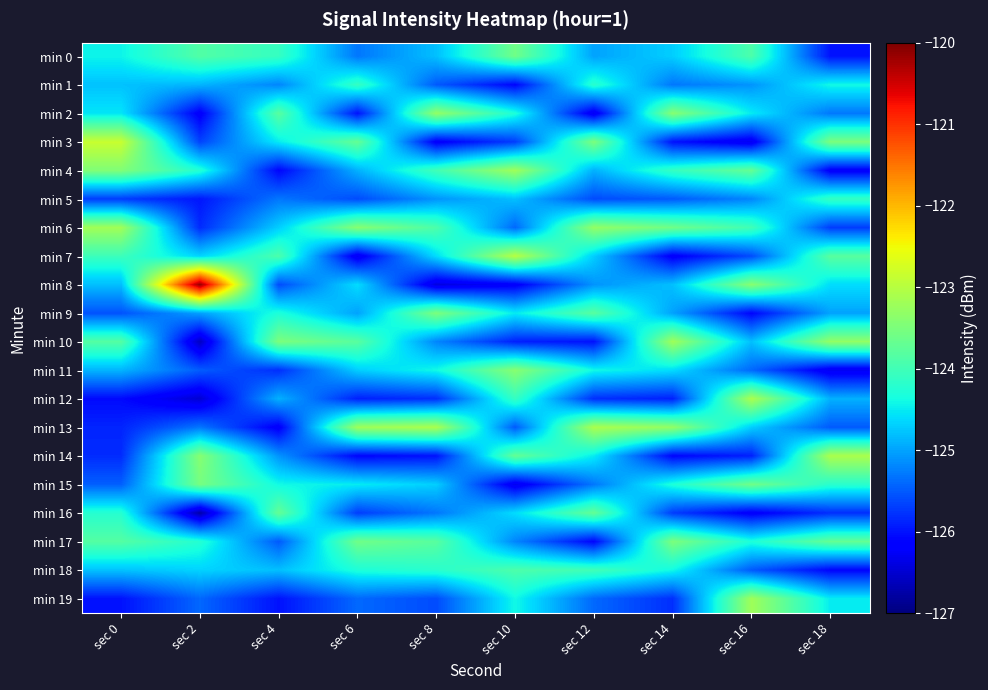

Which series has the largest total across all categories?

min 6